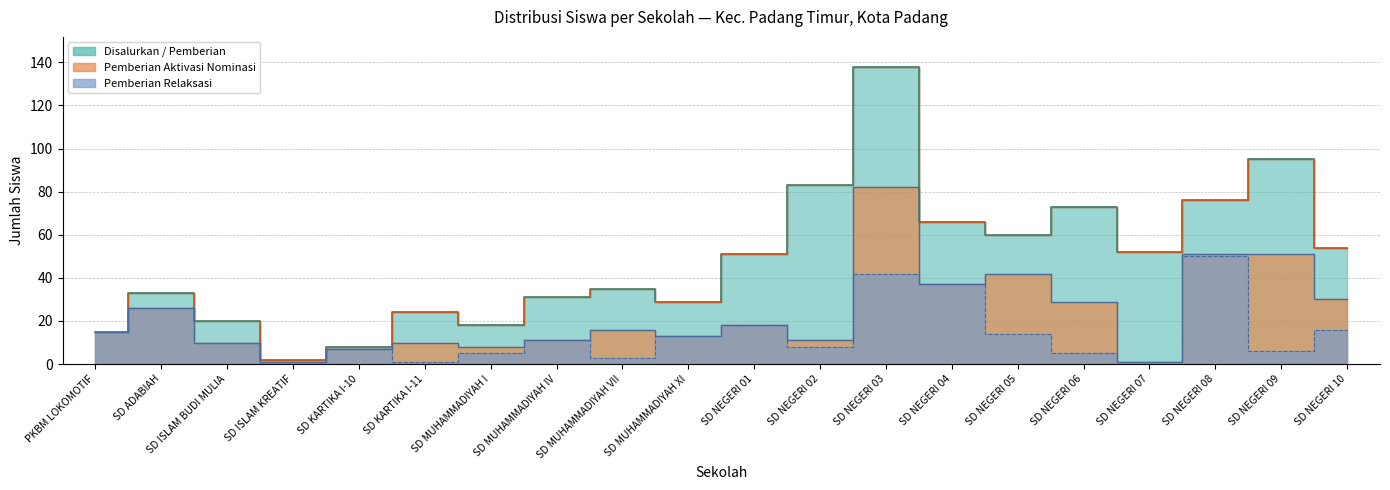

What is the minimum value for Disalurkan (Siswa)?

2